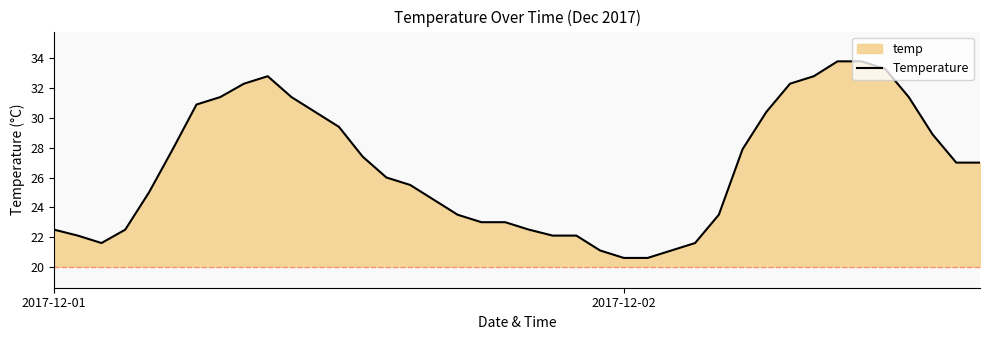

What is the difference between the maximum and minimum values?

13.2